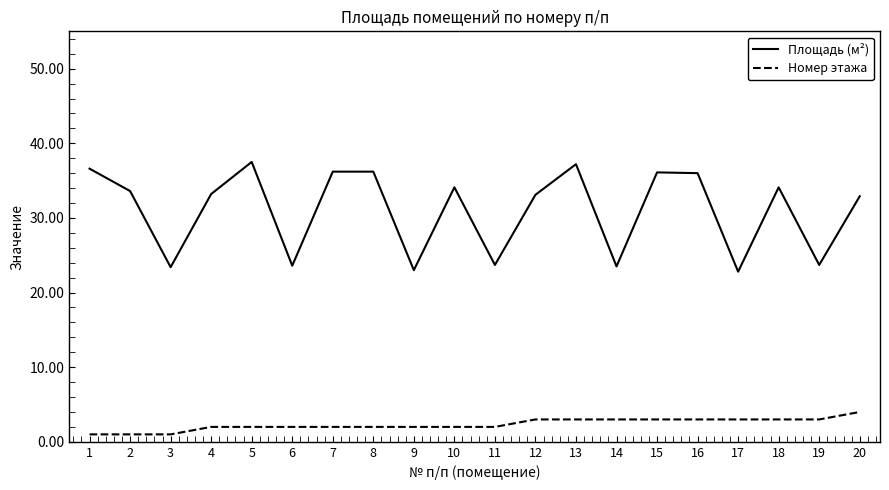

What is the difference between the highest and lowest values at 11?

21.7